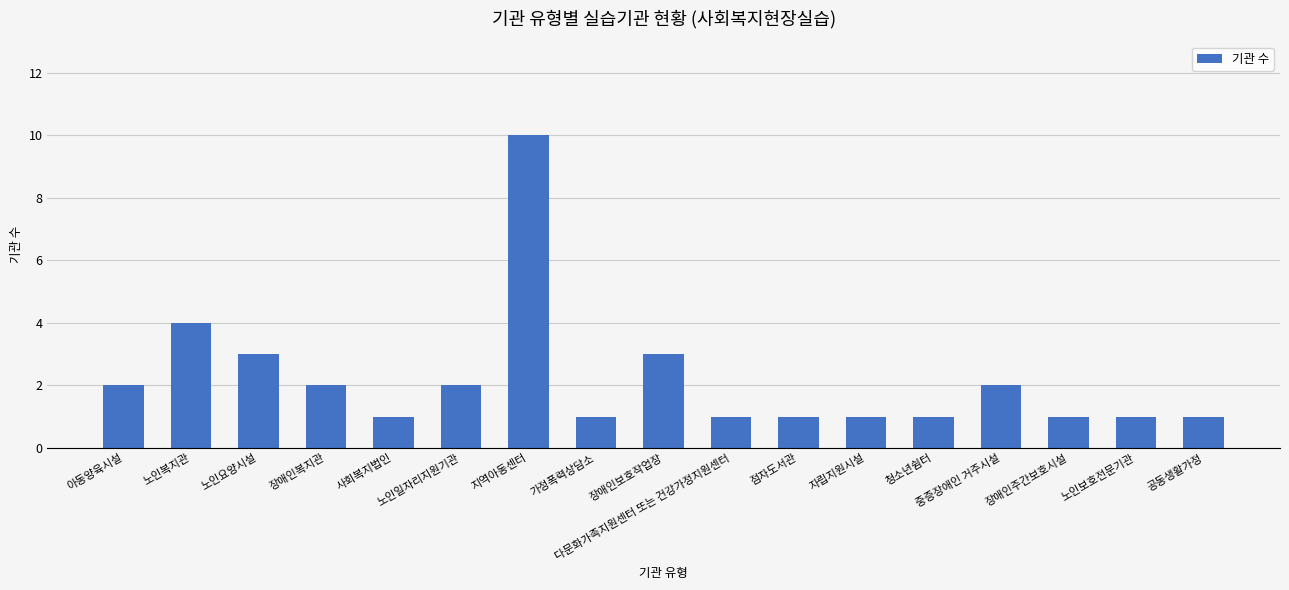

Reading right to left, extract all data points from this chart.

1	1	1	2	1	1	1	1	3	1	10	2	1	2	3	4	2